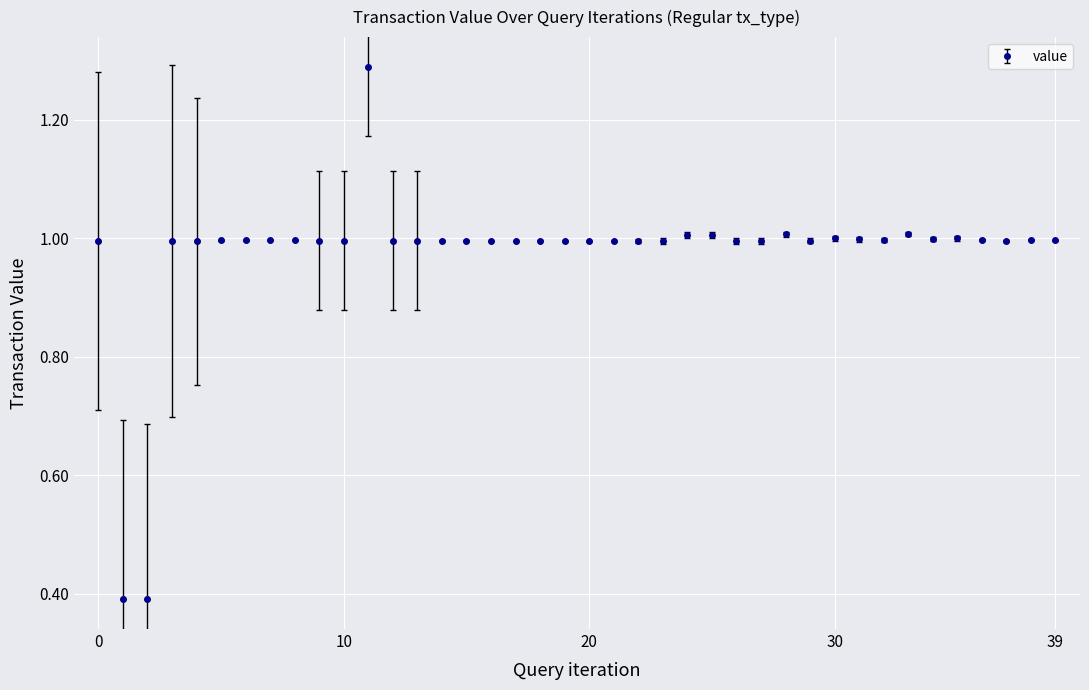

What is the smallest value displayed?

0.4